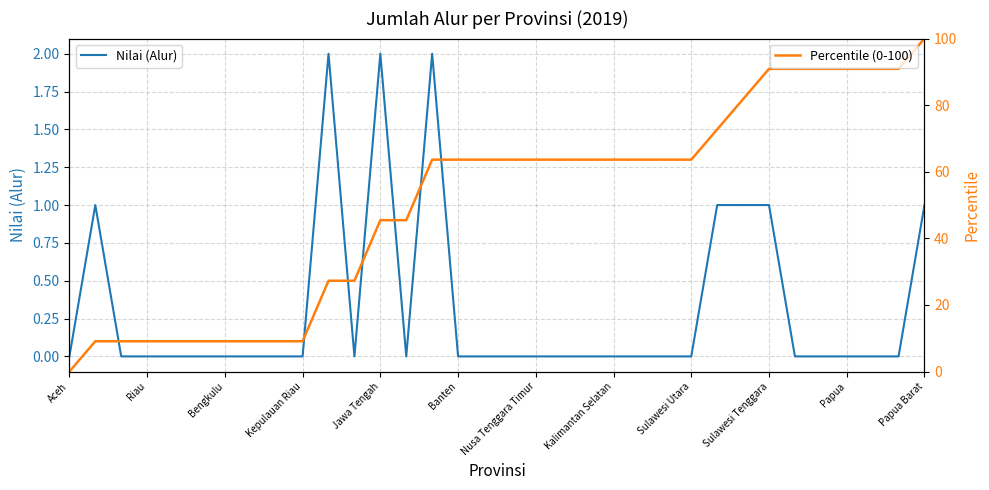

The value of Percentile (0-100) at 23 is 63.6. True or false?

True